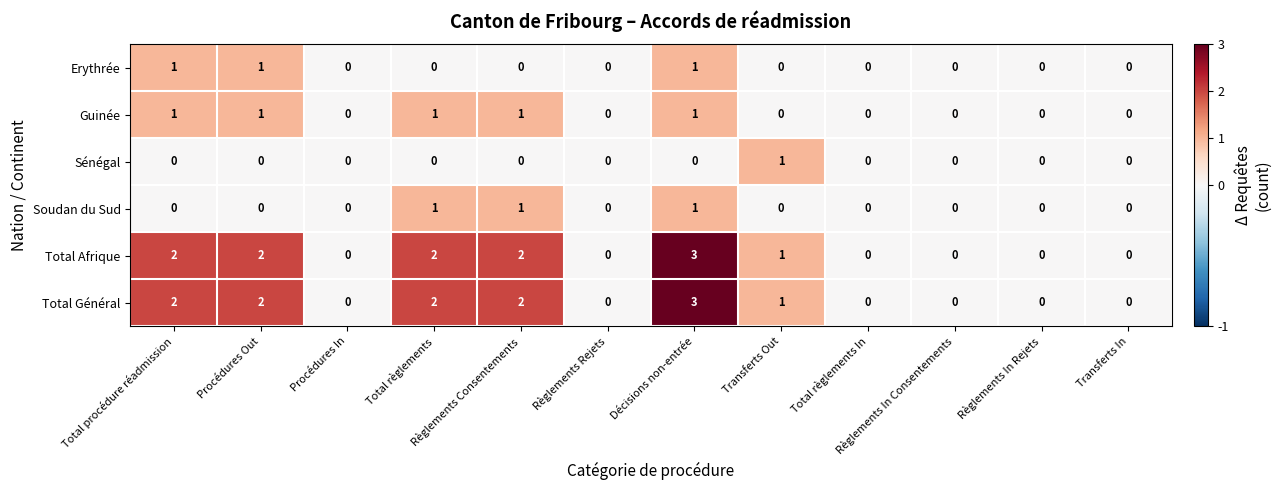

At which category is the sum across all series the highest?

Décisions non-entrée